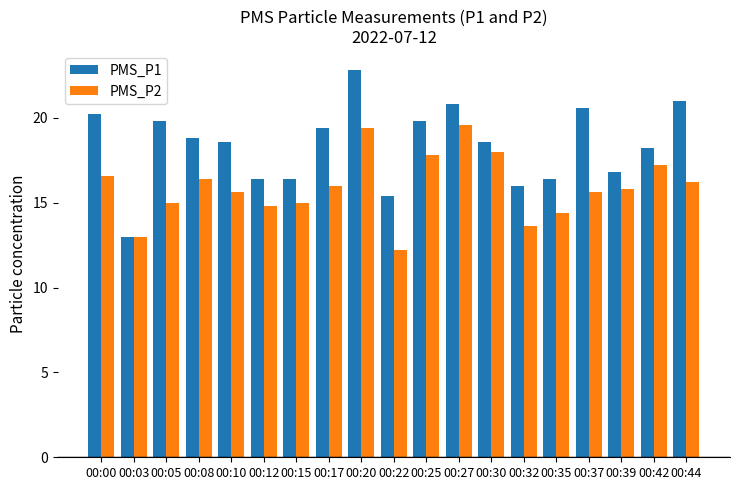

Reading right to left, transcribe all the data shown in this chart.

PMS_P1: 21.0	18.2	16.8	20.6	16.4	16.0	18.6	20.8	19.8	15.4	22.8	19.4	16.4	16.4	18.6	18.8	19.8	13.0	20.2
PMS_P2: 16.2	17.2	15.8	15.6	14.4	13.6	18.0	19.6	17.8	12.2	19.4	16.0	15.0	14.8	15.6	16.4	15.0	13.0	16.6